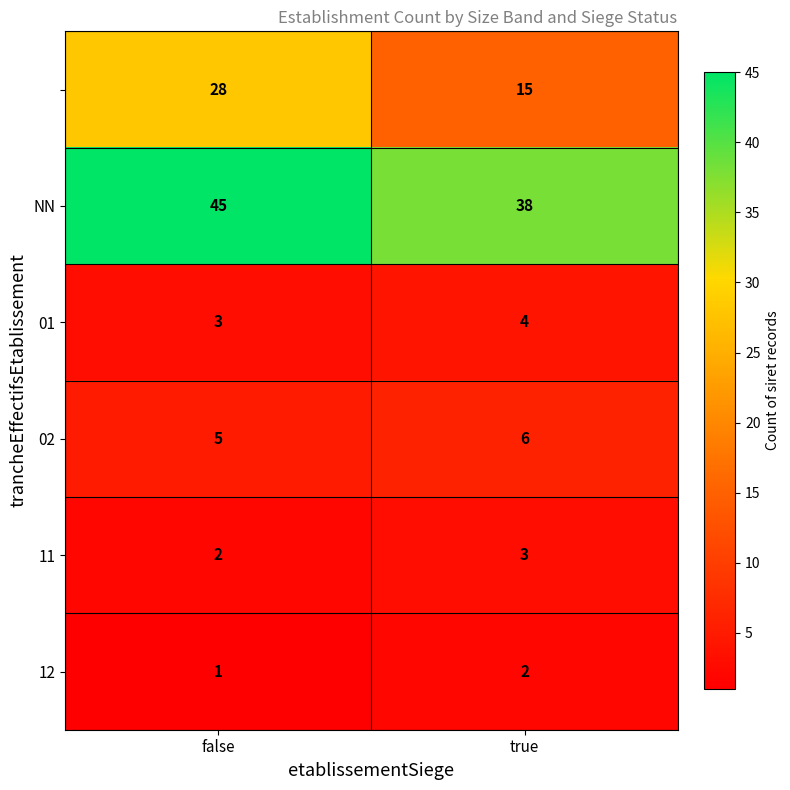

Count the number of data series in this chart.

6